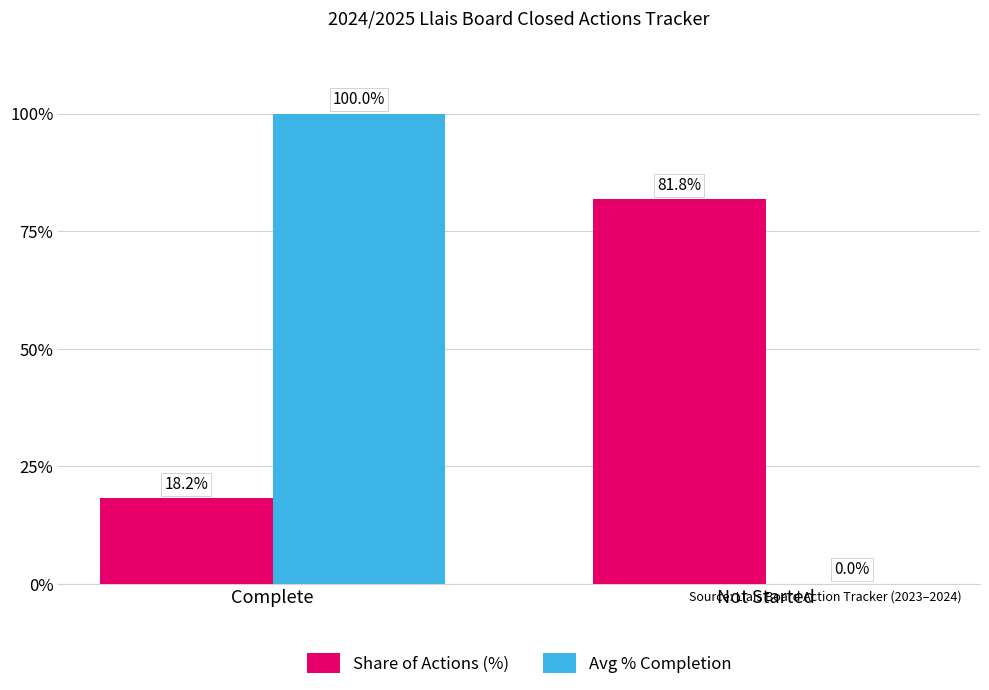

At which label does Share of Actions (%) first exceed 81?

Not Started